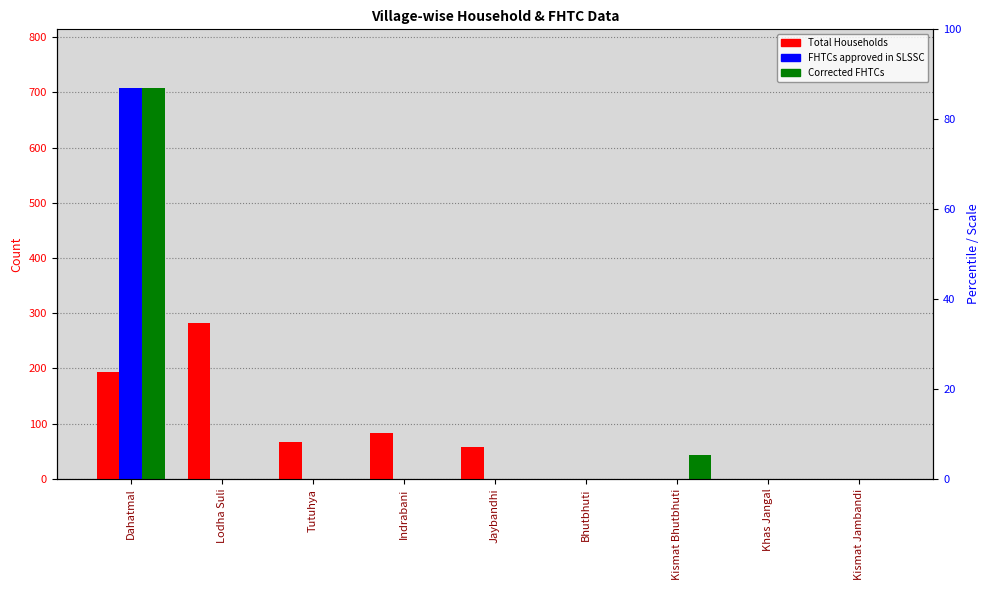

What is the total value across all series at Kismat Bhutbhuti?

43